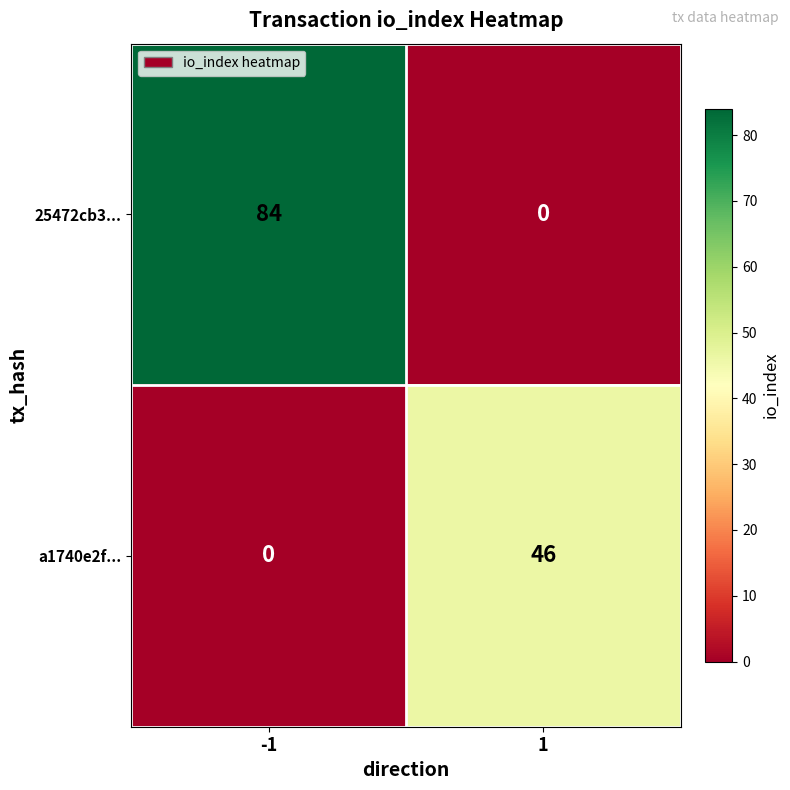

Count the number of categories in the chart.

2